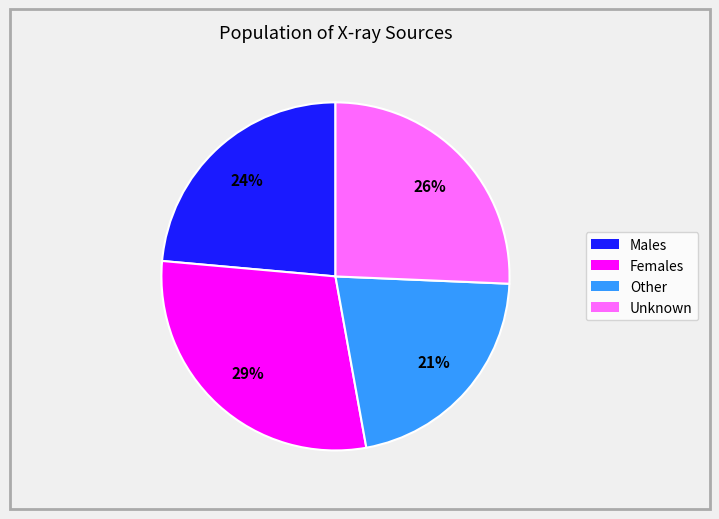

To the nearest percent, what is the difference between the largest and smallest slice percentages?

8%